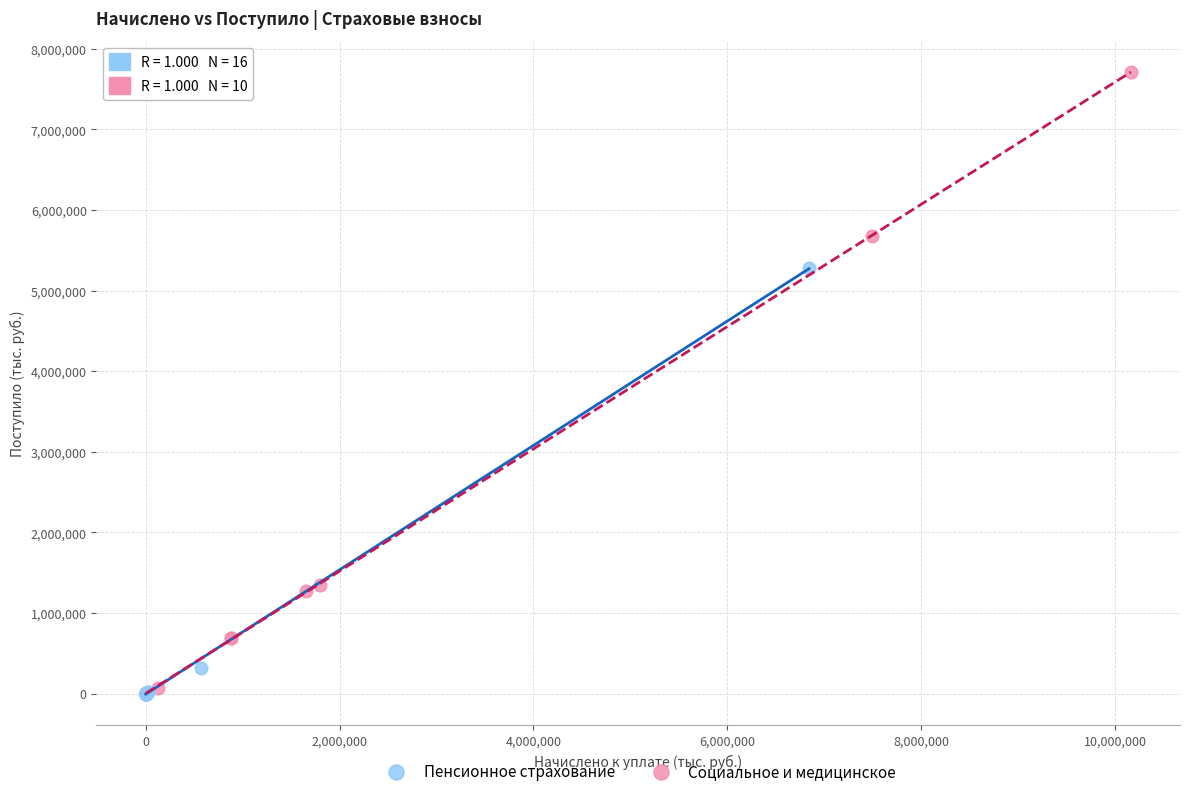

What are all the series names shown in the legend?

Пенсионное страхование, Социальное и медицинское